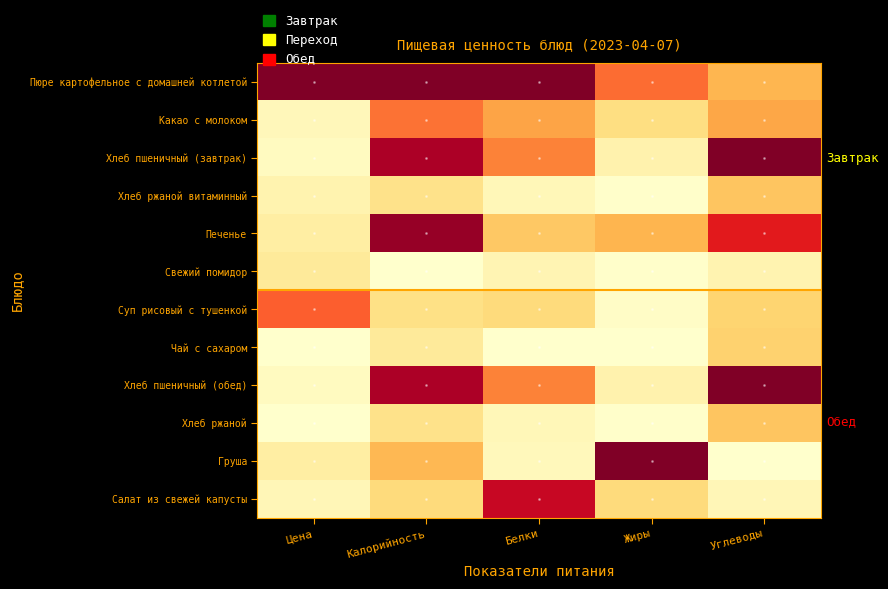

Reading right to left, what are all the values shown in this chart?

Пюре картофельное с домашней котлетой: Углеводы=0.4	Жиры=0.6	Белки=1.0	Калорийность=1.0	Цена=1.0
Какао с молоком: Углеводы=0.4	Жиры=0.2	Белки=0.4	Калорийность=0.6	Цена=0.1
Хлеб пшеничный (завтрак): Углеводы=1.0	Жиры=0.1	Белки=0.5	Калорийность=0.9	Цена=0.0
Хлеб ржаной витаминный: Углеводы=0.3	Жиры=0.0	Белки=0.1	Калорийность=0.2	Цена=0.1
Печенье: Углеводы=0.8	Жиры=0.4	Белки=0.3	Калорийность=1.0	Цена=0.1
Свежий помидор: Углеводы=0.1	Жиры=0.0	Белки=0.1	Калорийность=0.0	Цена=0.1
Суп рисовый с тушенкой: Углеводы=0.3	Жиры=0.0	Белки=0.2	Калорийность=0.2	Цена=0.6
Чай с сахаром: Углеводы=0.3	Жиры=0.0	Белки=0.0	Калорийность=0.1	Цена=0.0
Хлеб пшеничный (обед): Углеводы=1.0	Жиры=0.1	Белки=0.5	Калорийность=0.9	Цена=0.0
Хлеб ржаной: Углеводы=0.3	Жиры=0.0	Белки=0.1	Калорийность=0.2	Цена=0.0
Груша: Углеводы=0.0	Жиры=1.0	Белки=0.0	Калорийность=0.4	Цена=0.1
Салат из свежей капусты: Углеводы=0.1	Жиры=0.2	Белки=0.8	Калорийность=0.2	Цена=0.1